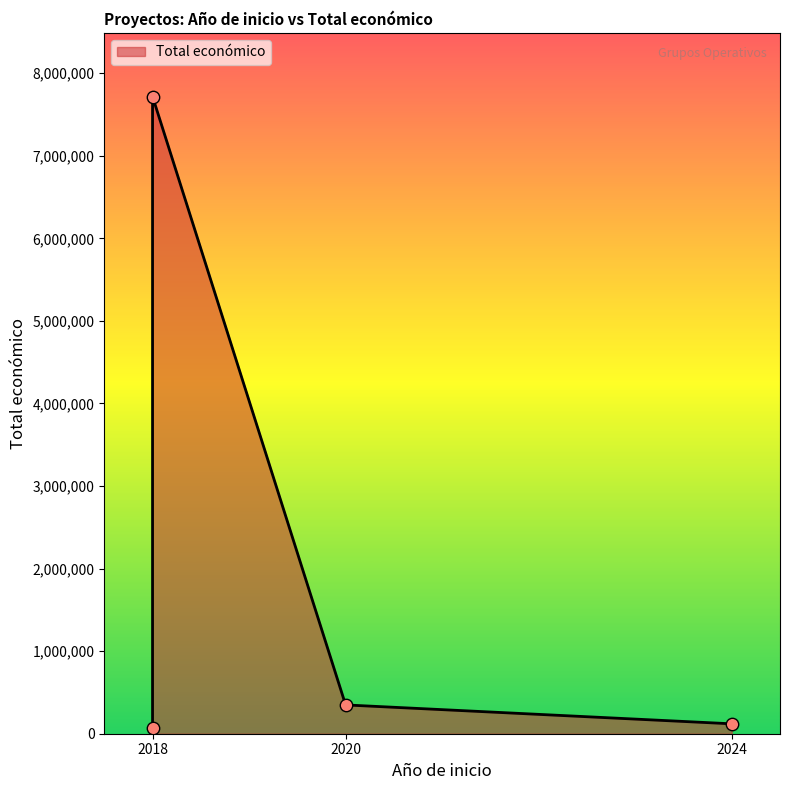

What is the change in value from 2018 to 2018?

+7651046